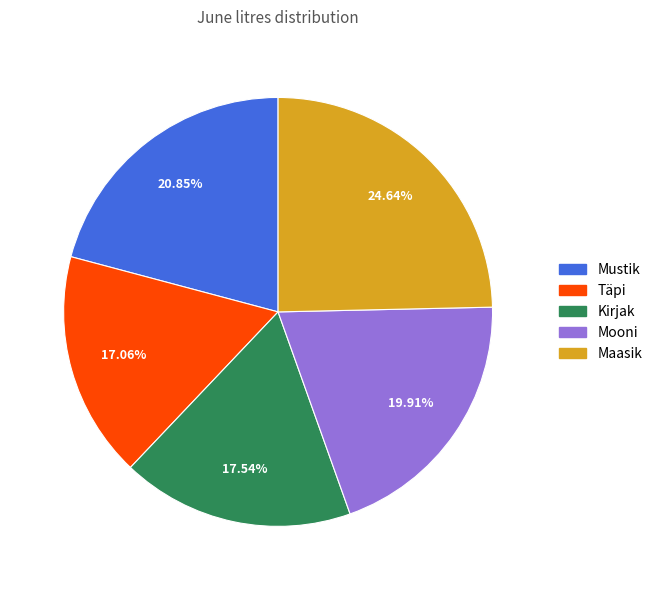

Which has a higher value, Mustik or Maasik?

Maasik